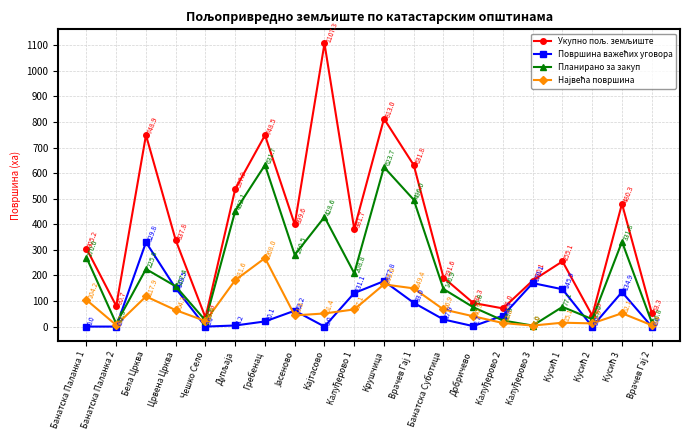

At how many categories does at least one series exceed 723?

4